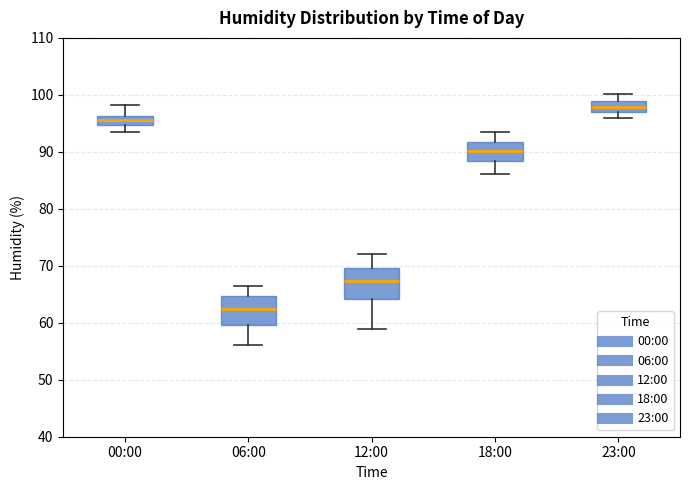

Reading left to right, transcribe this box plot: for each box, give where its median line is, the range the box spans, and where its two whiskers end, as read against the y-axis. The values are not printed on the chart, so give them approximately, as read against the axis.

00:00: median 96 (inside the box), box 95 to 96, whiskers 94 to 98
06:00: median 63, box 60 to 65, whiskers 56 to 67
12:00: median 67, box 64 to 70, whiskers 59 to 72
18:00: median 90, box 88 to 92, whiskers 86 to 94
23:00: median 98, box 97 to 99, whiskers 96 to 100